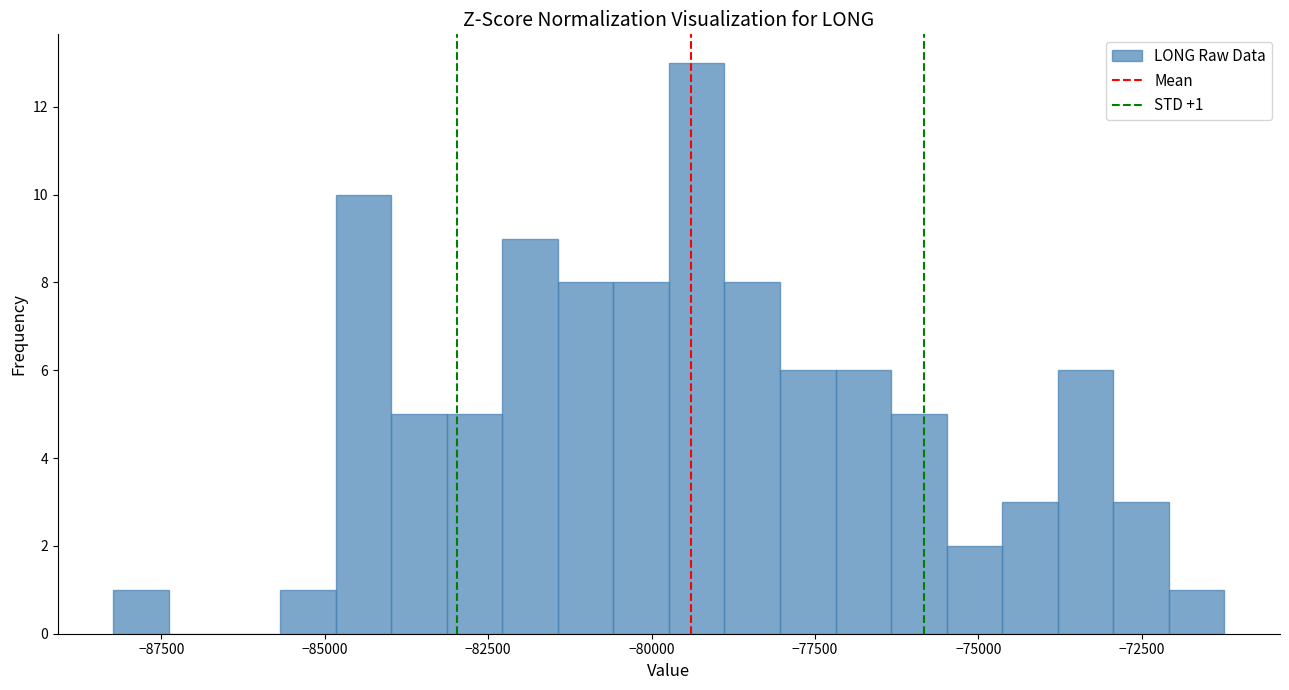

Read against the x-axis, roughly where is the centre of the tallest bar?

-79500